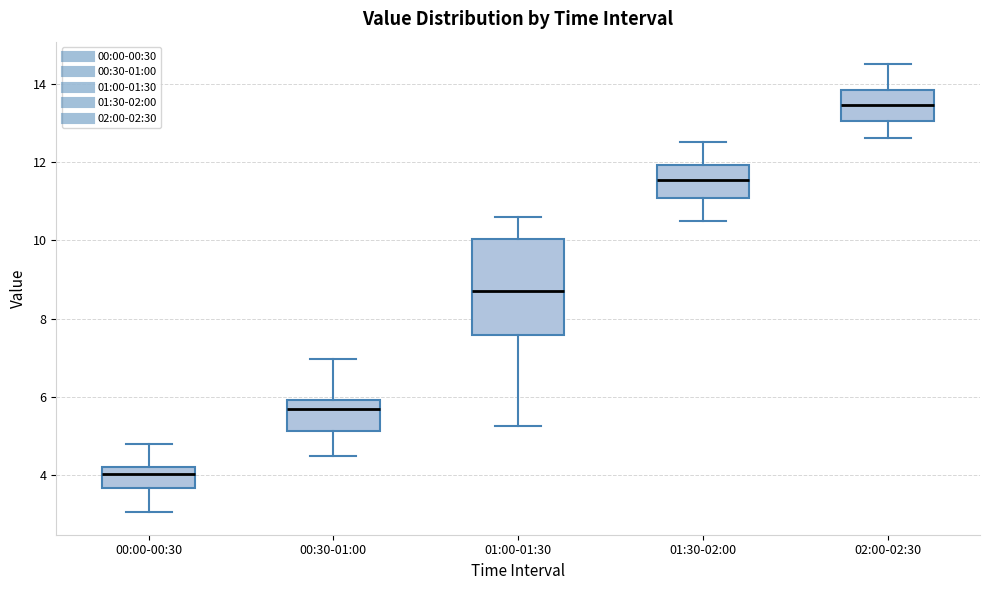

Which box has the highest median line?

02:00-02:30